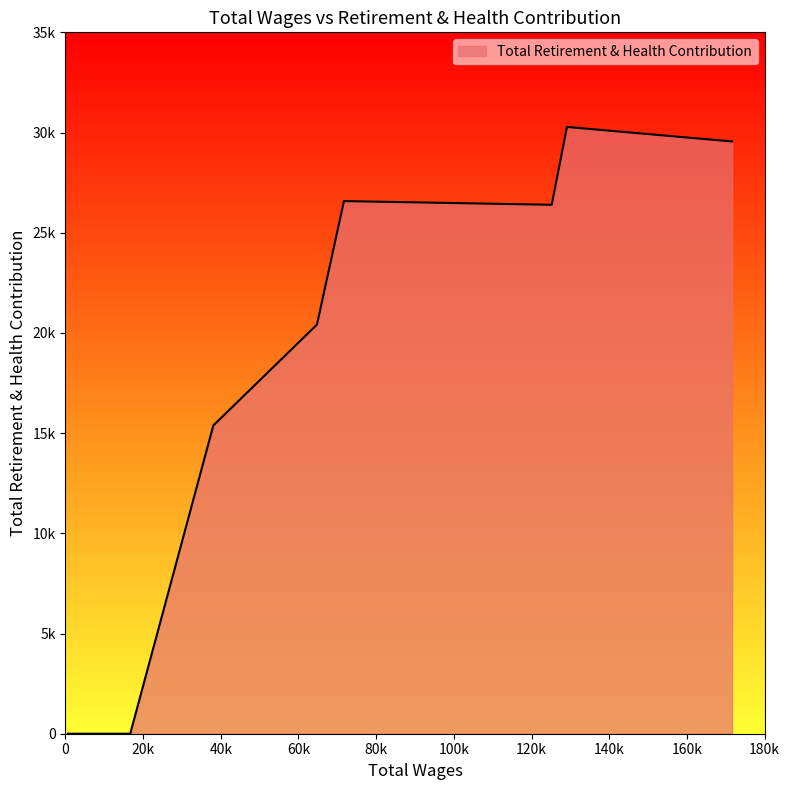

Which label corresponds to the smallest value in the chart?

16683.0